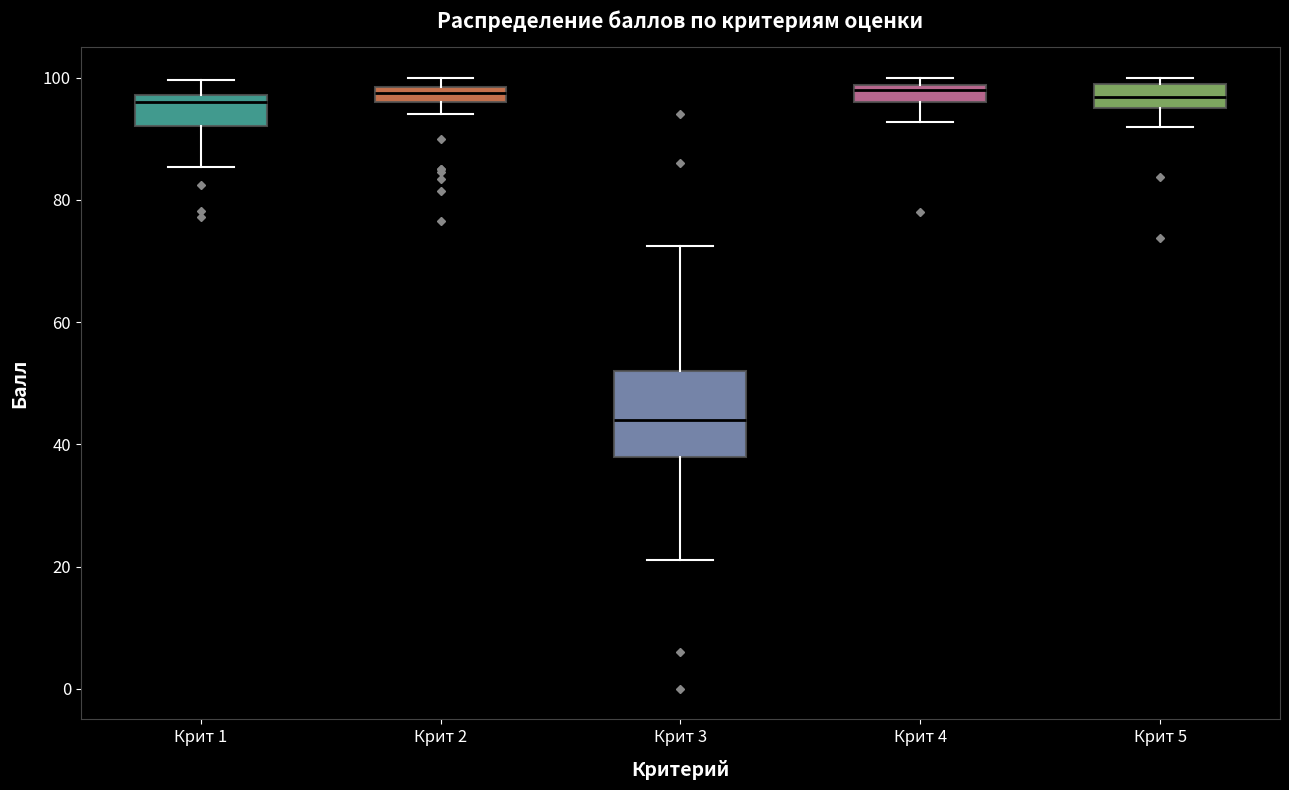

Where does the upper whisker of the box for Крит 1 end on the y-axis? The values are not printed on the chart, so give them approximately, as read against the axis.

100